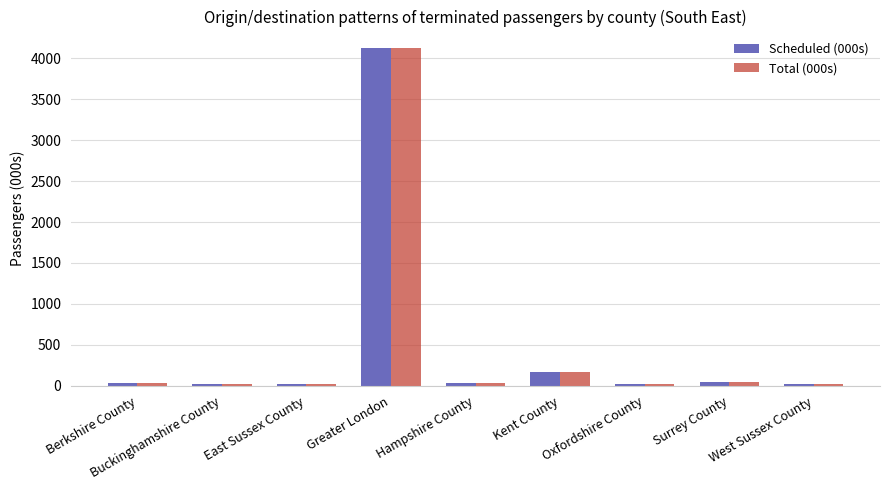

What position from the left is Kent County?

6